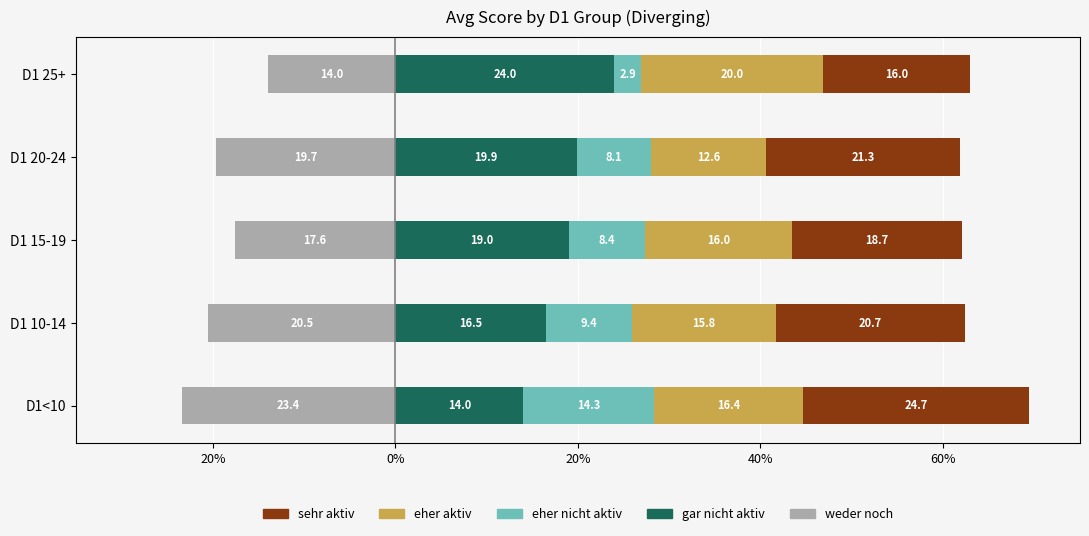

What is the difference between the maximum and minimum values in the eher nicht aktiv series?

11.4